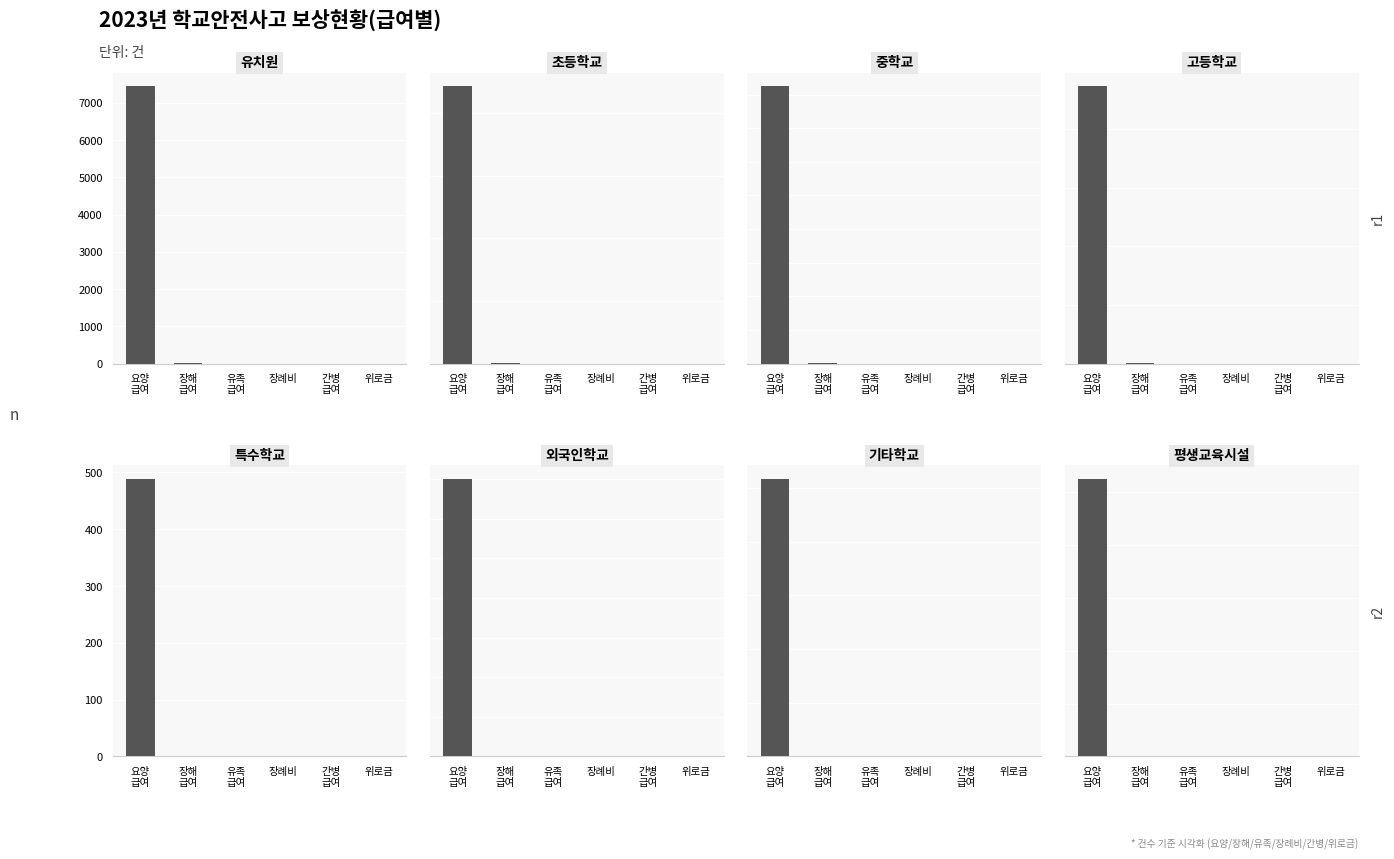

Is the value of 위로금(건수) at 고등학교 greater than the value of 장해급여(건수) at 중학교?

No